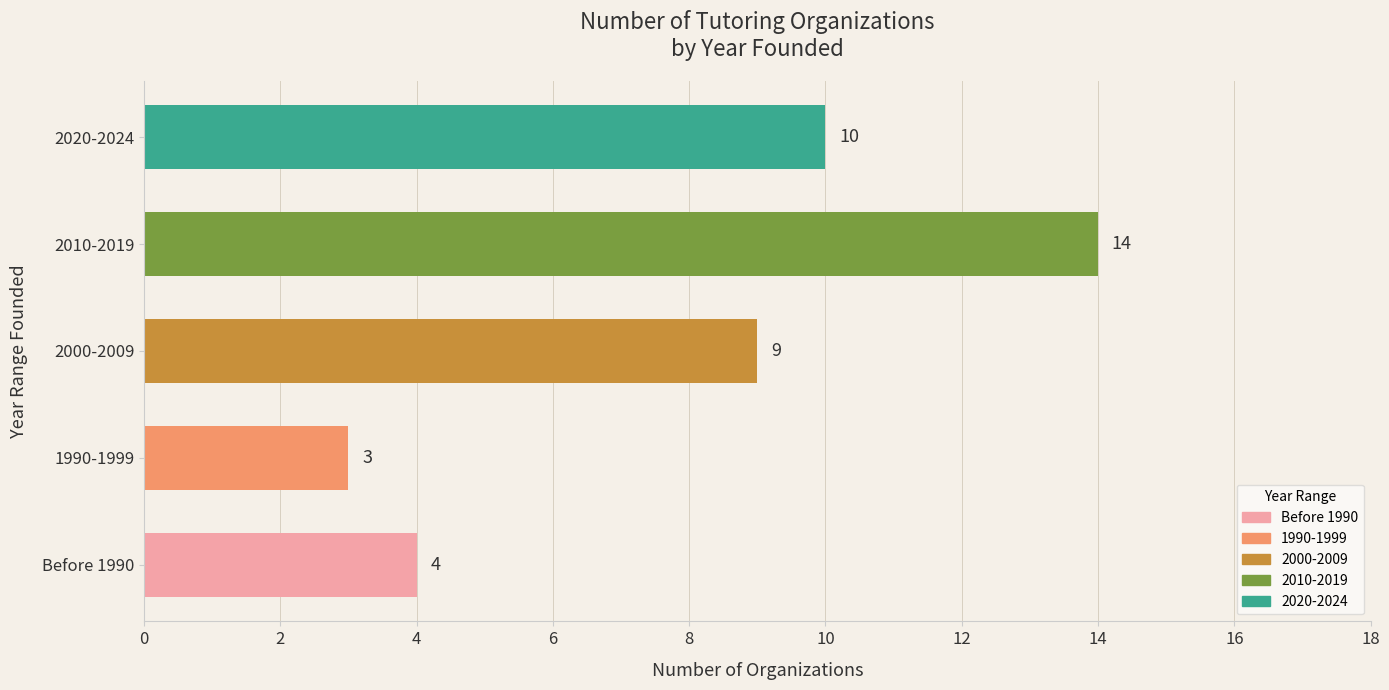

Are the bars grouped side by side (vs. stacked)?

No